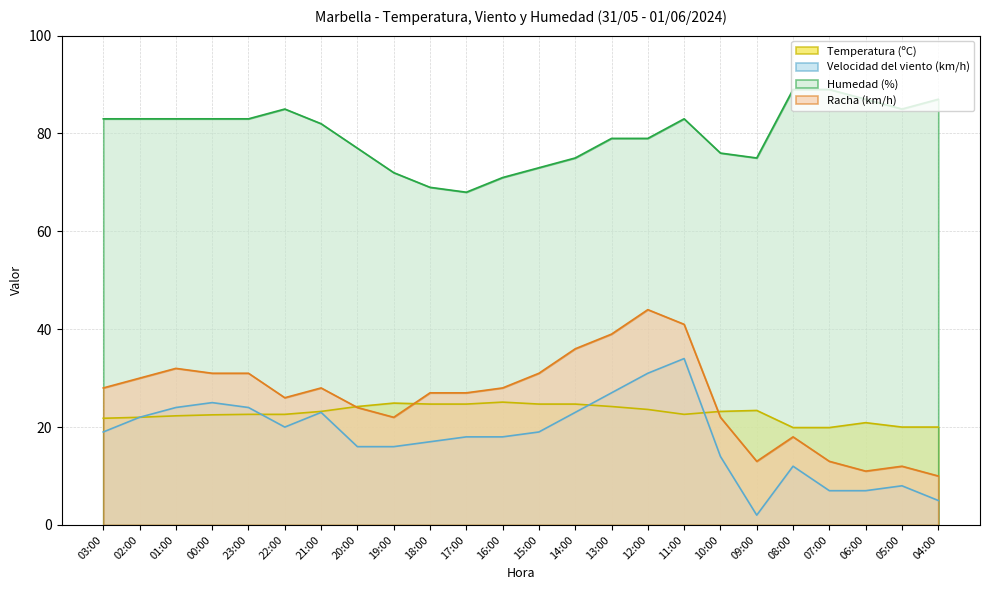

Reading right to left, transcribe all the data shown in this chart.

Temperatura (ºC): 20.0	20.0	20.9	19.9	19.9	23.4	23.2	22.6	23.6	24.2	24.7	24.7	25.1	24.7	24.7	24.9	24.2	23.2	22.6	22.6	22.5	22.3	22.0	21.8
Velocidad del viento (km/h): 5.0	8.0	7.0	7.0	12.0	2.0	14.0	34.0	31.0	27.0	23.0	19.0	18.0	18.0	17.0	16.0	16.0	23.0	20.0	24.0	25.0	24.0	22.0	19.0
Humedad (%): 87.0	85.0	87.0	89.0	89.0	75.0	76.0	83.0	79.0	79.0	75.0	73.0	71.0	68.0	69.0	72.0	77.0	82.0	85.0	83.0	83.0	83.0	83.0	83.0
Racha (km/h): 10.0	12.0	11.0	13.0	18.0	13.0	22.0	41.0	44.0	39.0	36.0	31.0	28.0	27.0	27.0	22.0	24.0	28.0	26.0	31.0	31.0	32.0	30.0	28.0